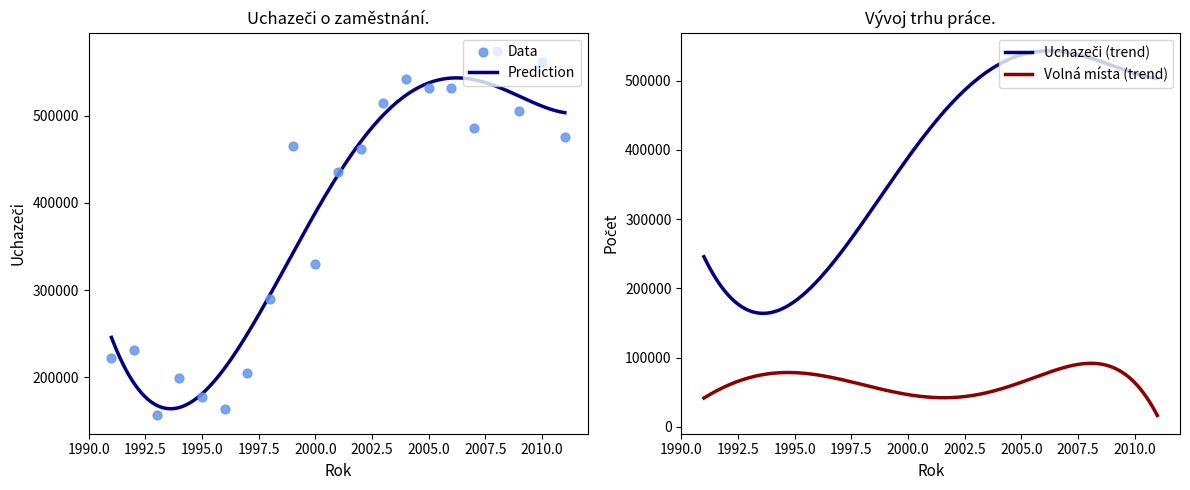

What is the lowest value of the Volná místa (trend) series?

16254